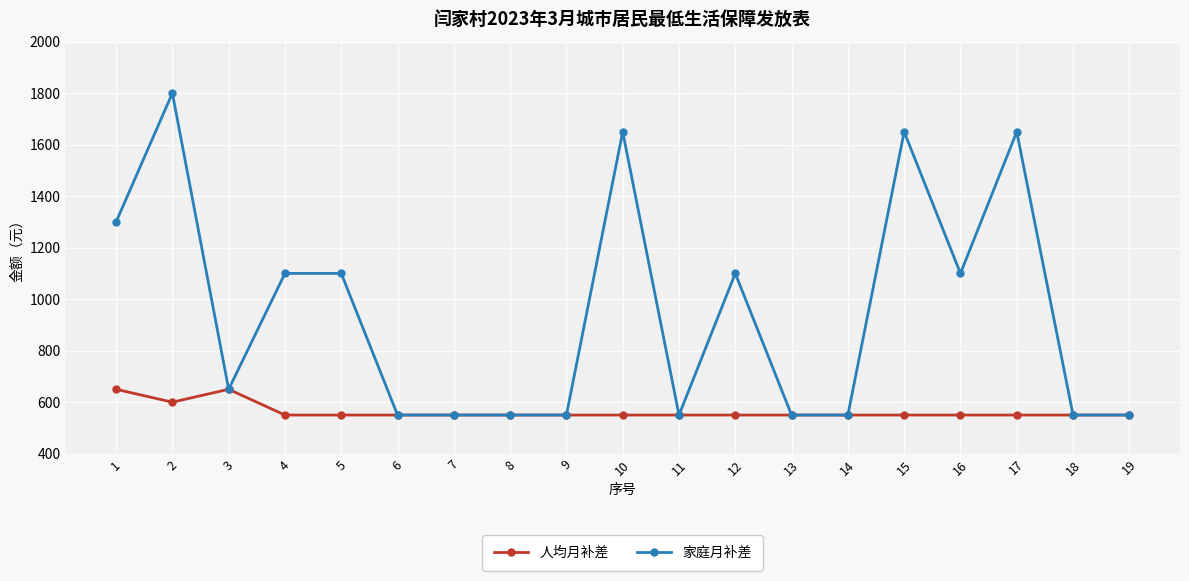

What is the sum of the 家庭月补差 values at 19 and 13?

1100